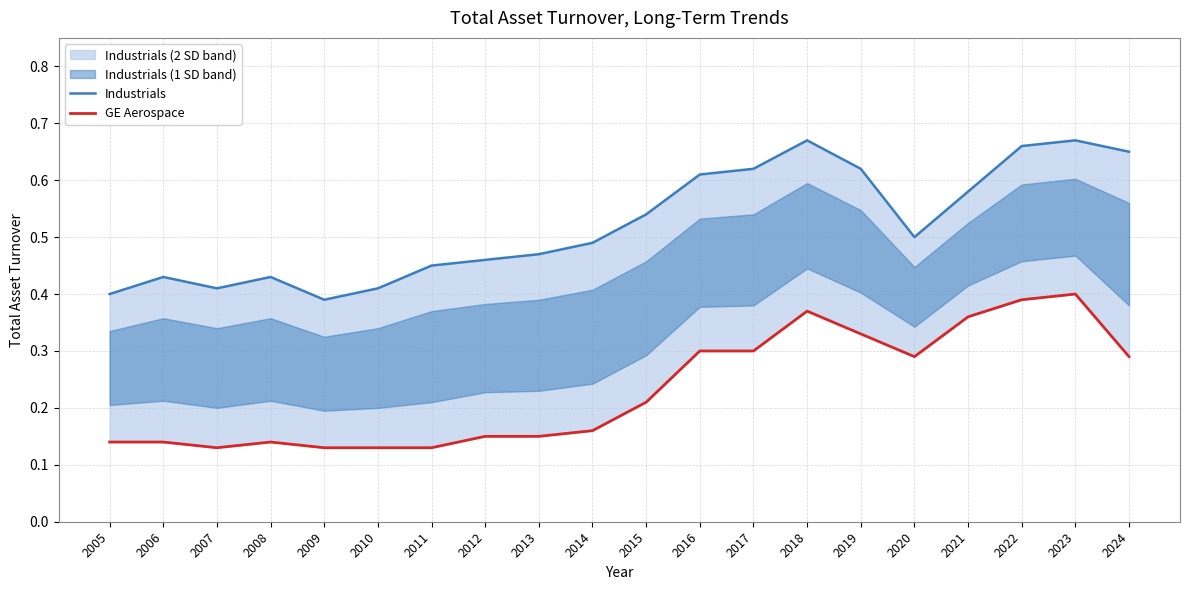

What is the difference between the maximum and minimum values in the Industrials series?

0.3